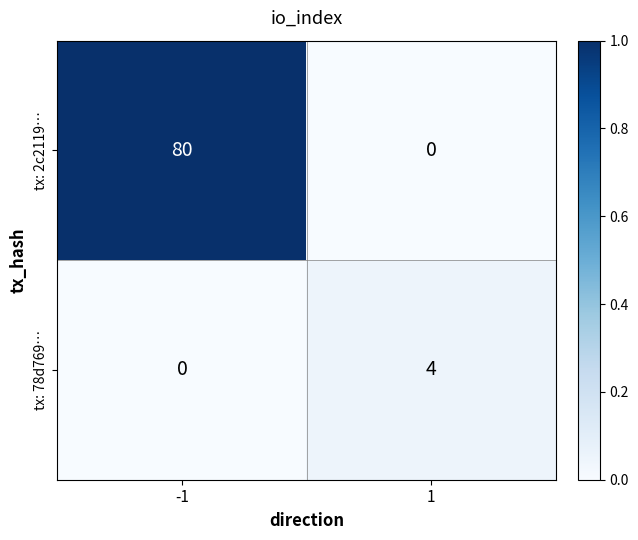

Rank the series by their maximum value, from lowest to highest.

tx: 78d769…, tx: 2c2119…